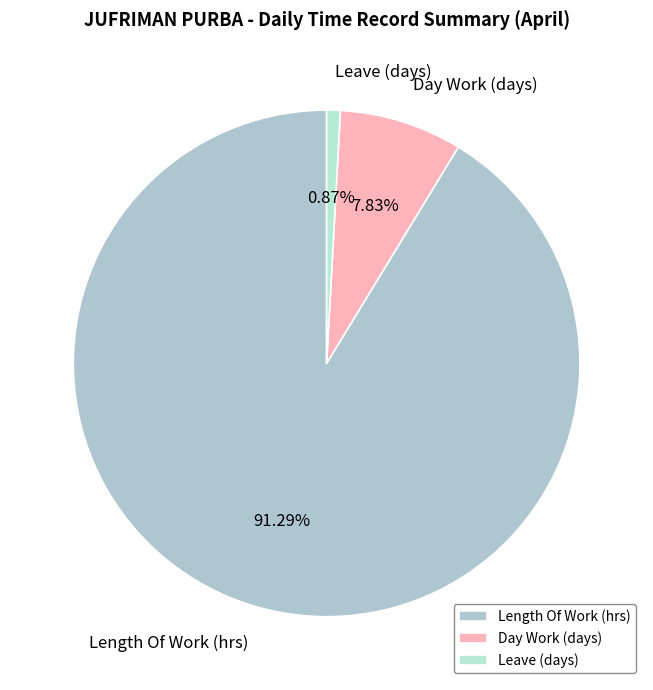

How many segments does this pie chart have?

3